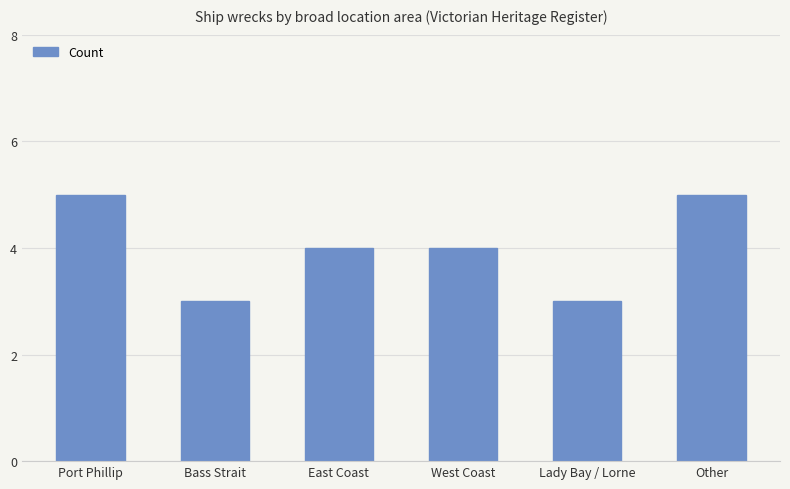

Reading right to left, list all the values displayed in this chart.

5	3	4	4	3	5